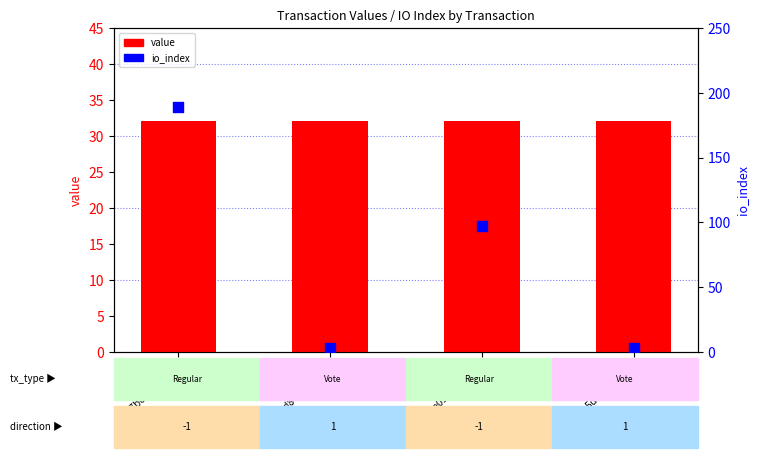

Which series contains the lowest Y value?

io_index